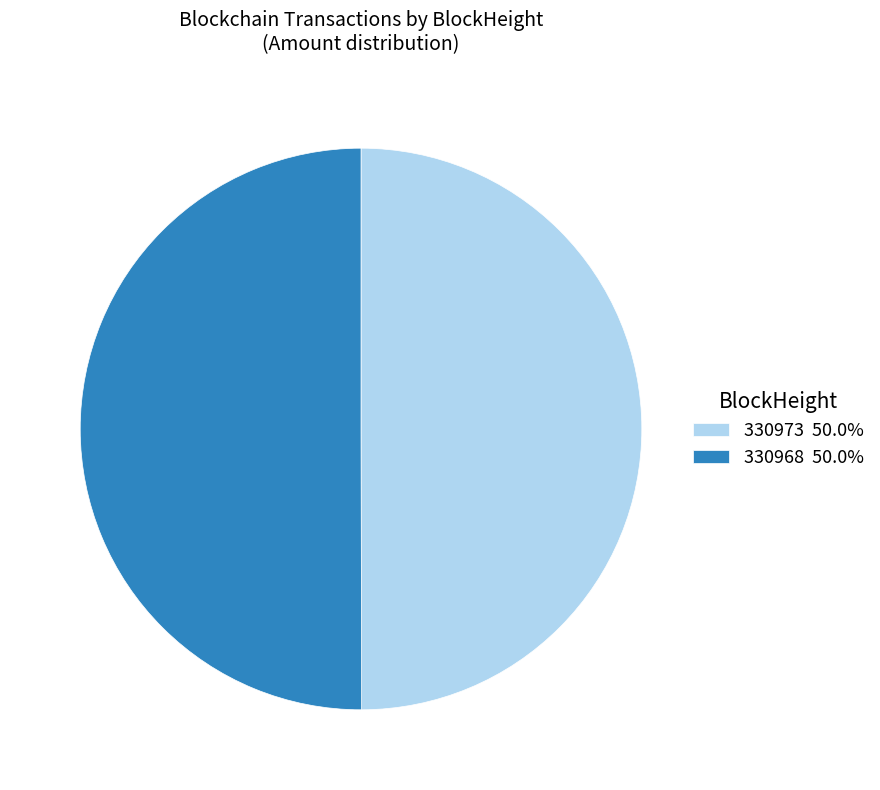

Do 330973 50.0% and 330968 50.0% together represent more than half of the pie?

Yes